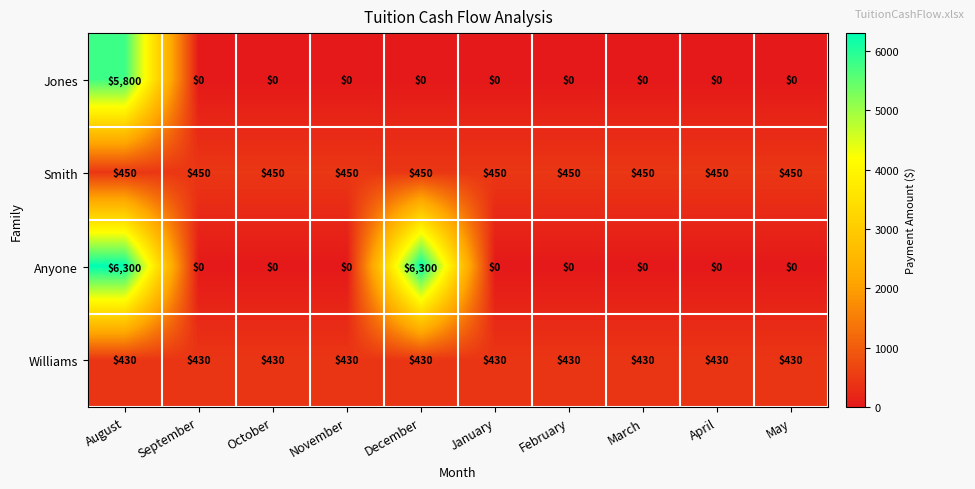

The value of Williams at August is 430. True or false?

True